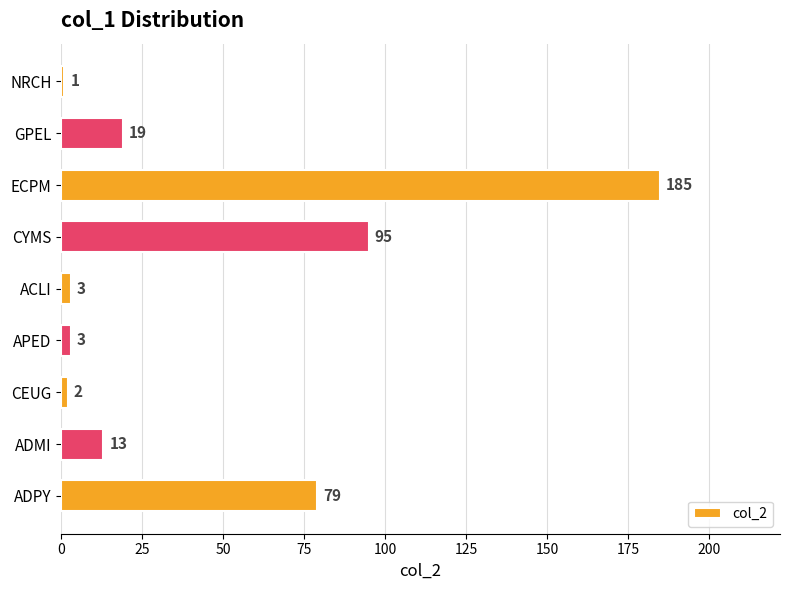

What is the difference between the second highest and minimum values?

94